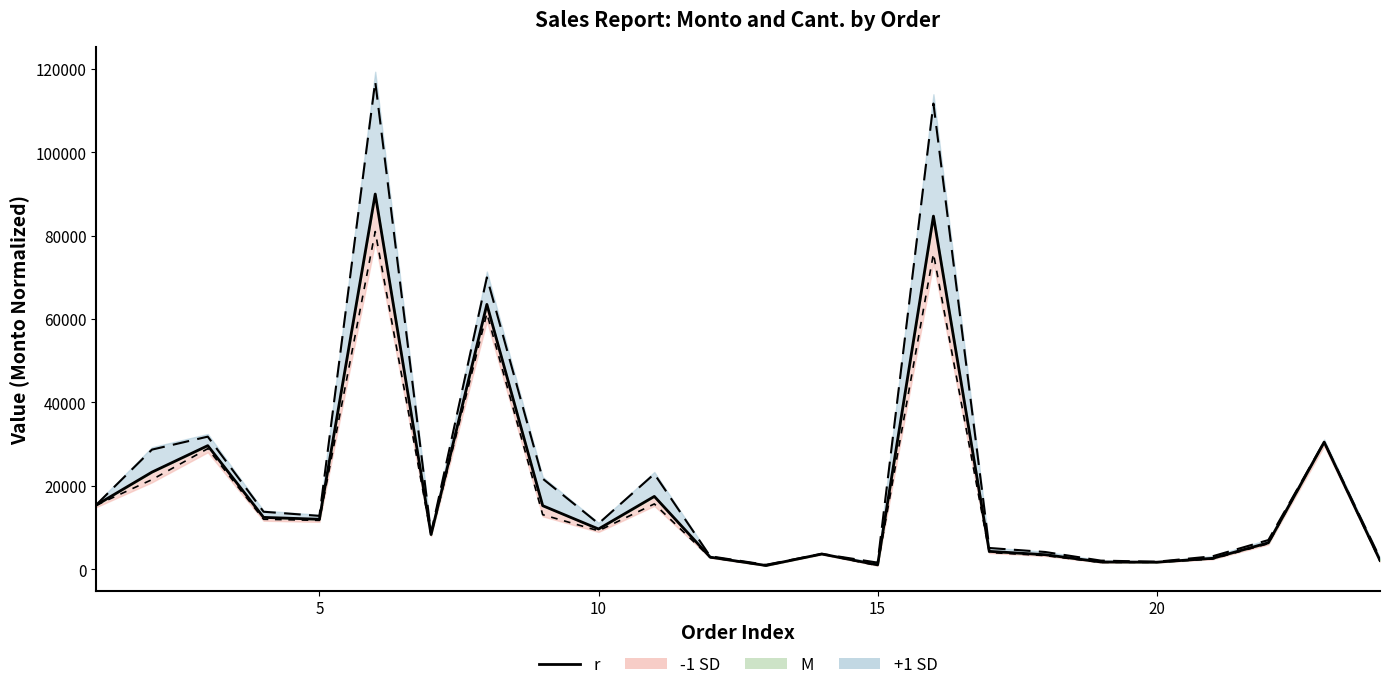

What is the difference between the maximum and second lowest values?

88951.8